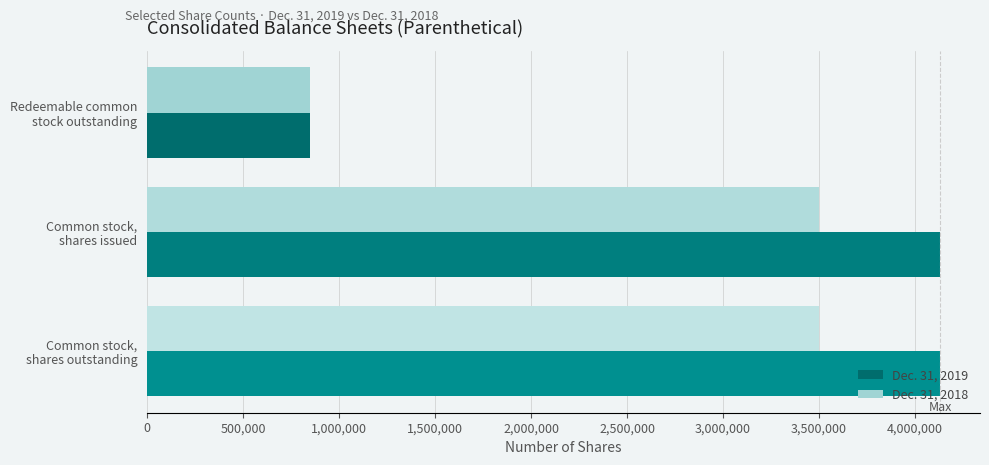

What is the minimum value shown in the chart?

848611